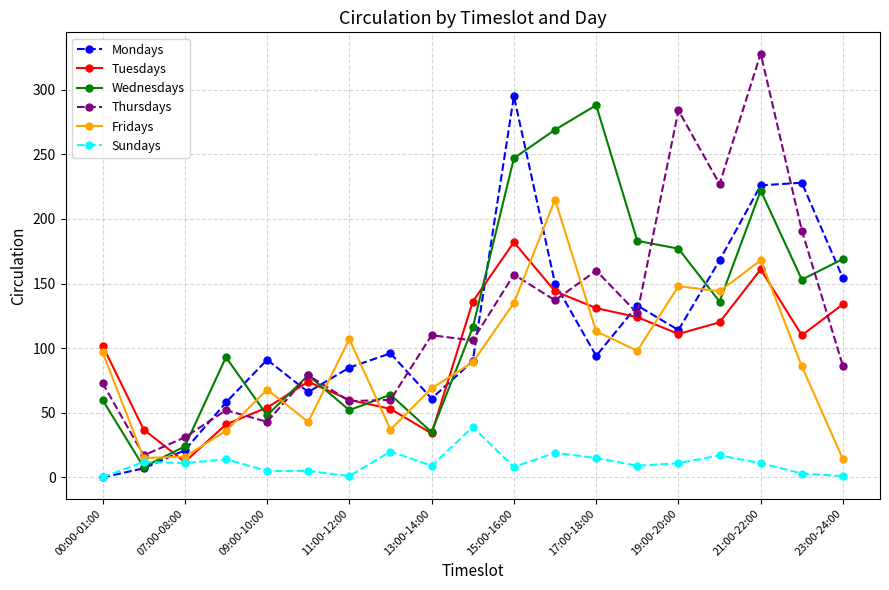

What is the highest value of the Mondays series?

295